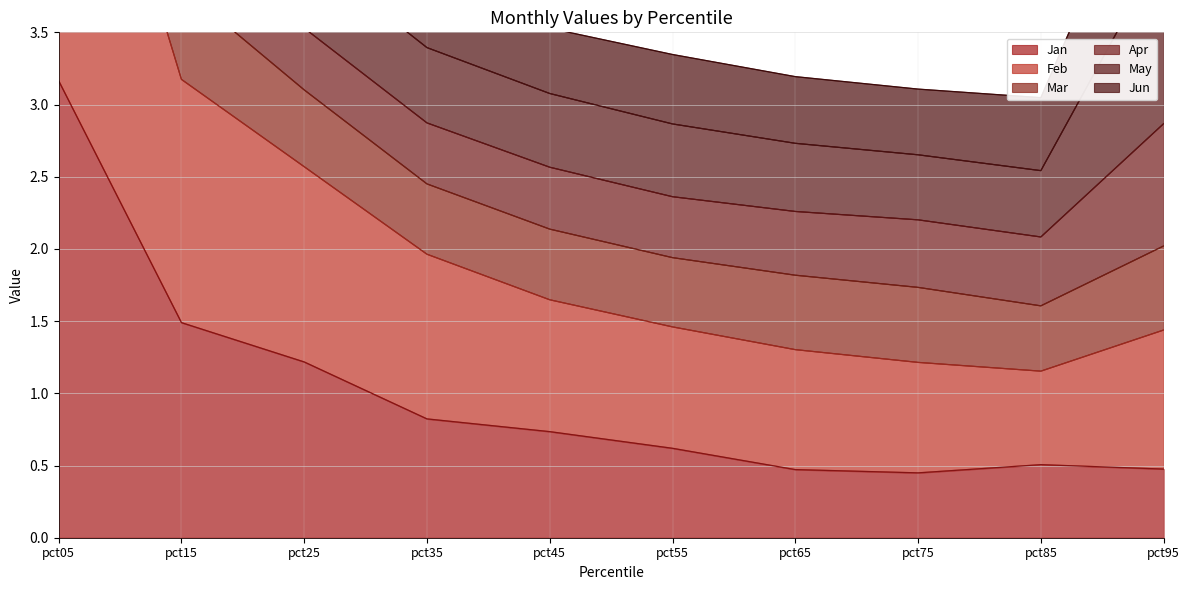

At which category does the chart reach its peak across all series?

pct05